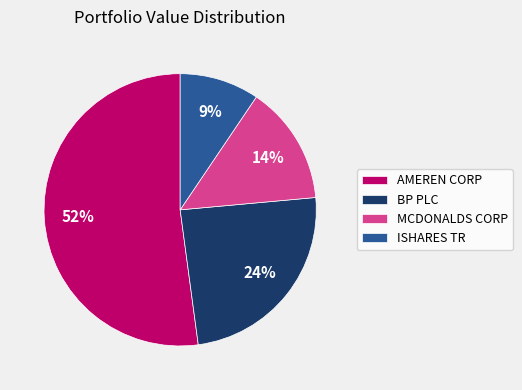

Approximately how many times larger is the value at MCDONALDS CORP compared to BP PLC?

0.6